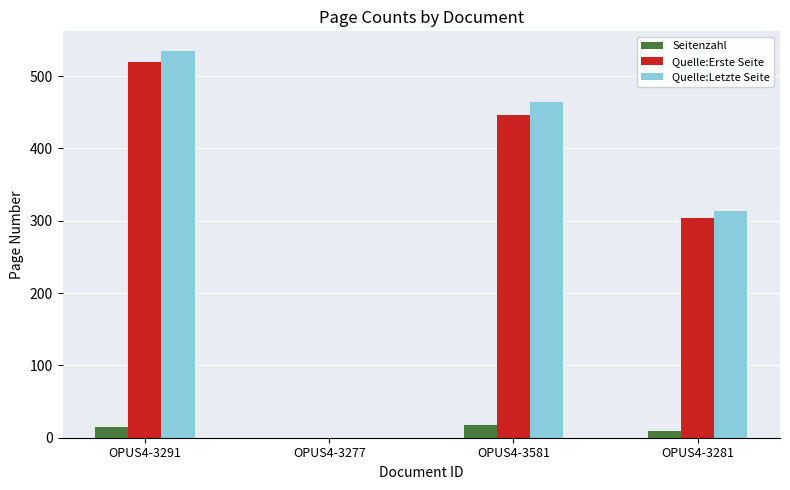

Are the bars grouped side by side (vs. stacked)?

Yes